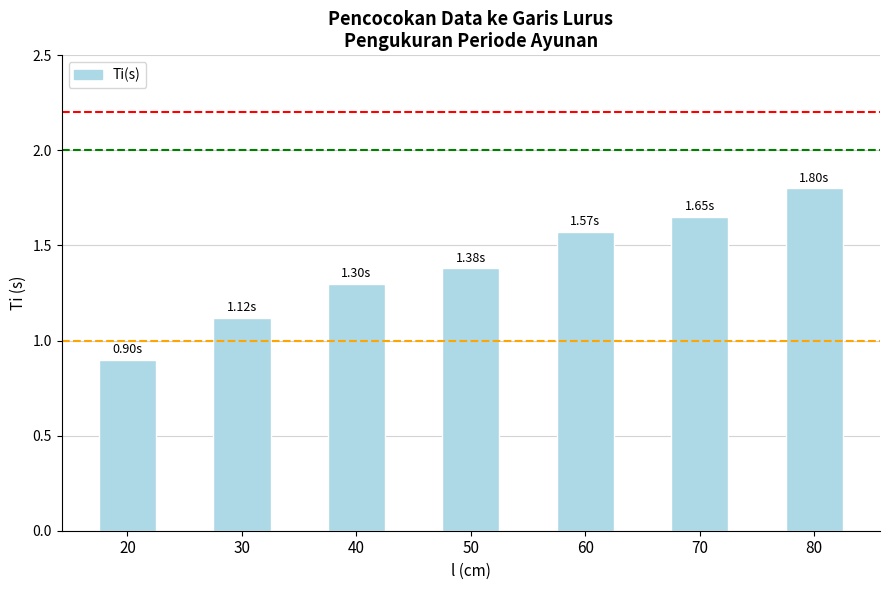

What is the difference between the second highest and second lowest values?

0.5